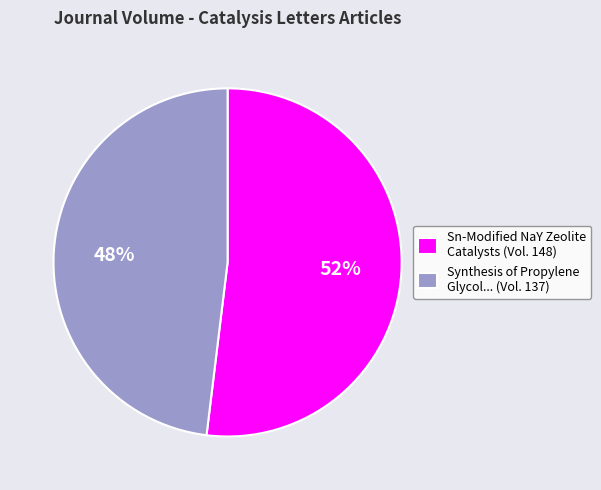

Which category accounts for the majority?

Sn-Modified NaY Zeolite Catalysts (Vol. 148)